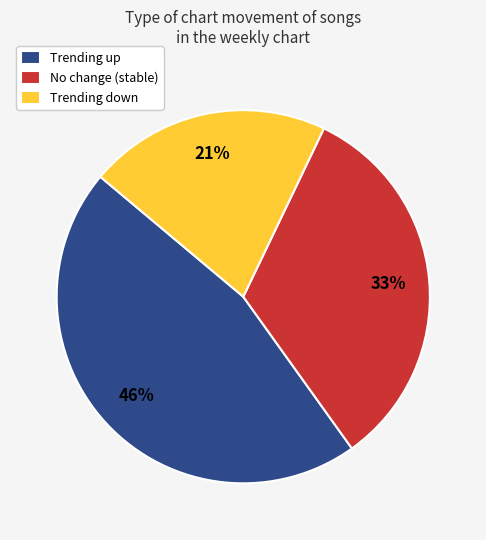

Which slice is the smallest?

Trending down